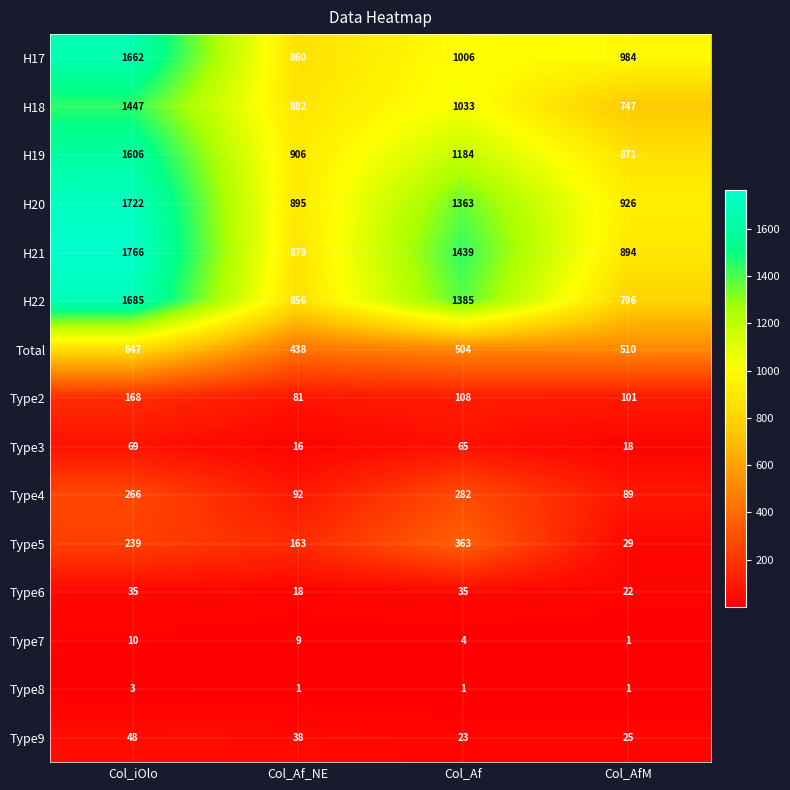

At which label does Type8 reach its peak?

Col_iOlo